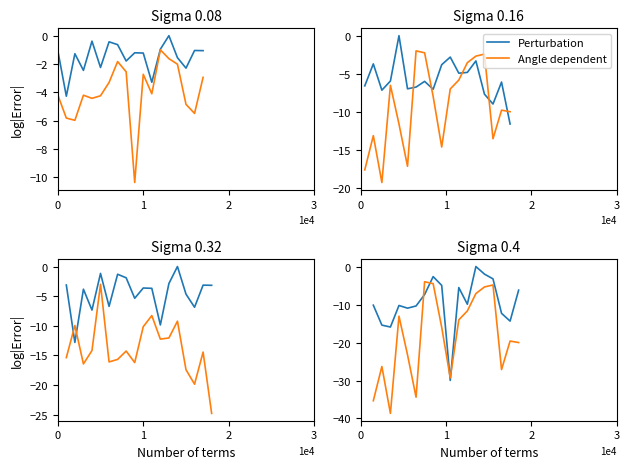

Rank the series by their maximum value, from highest to lowest.

Perturbation, Angle dependent